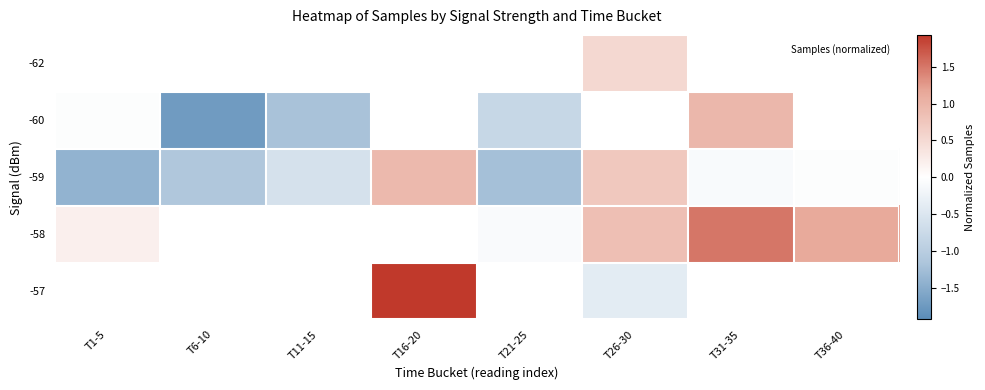

Which has a higher value, T21-25 or T36-40?

T36-40